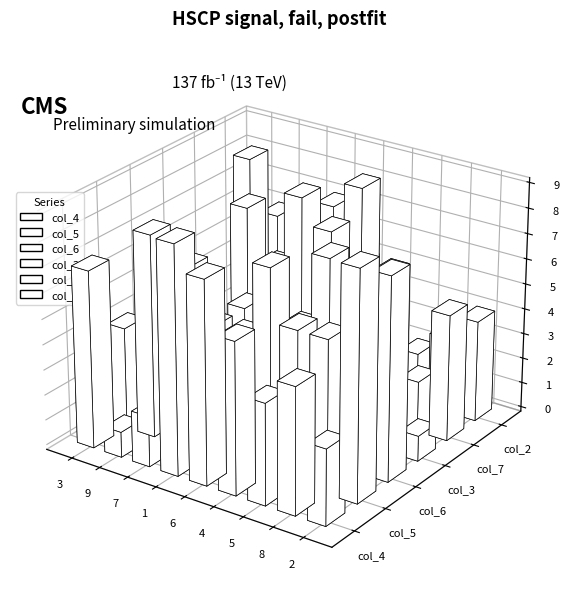

Between 1 and 4, which series saw the biggest shift?

col_3